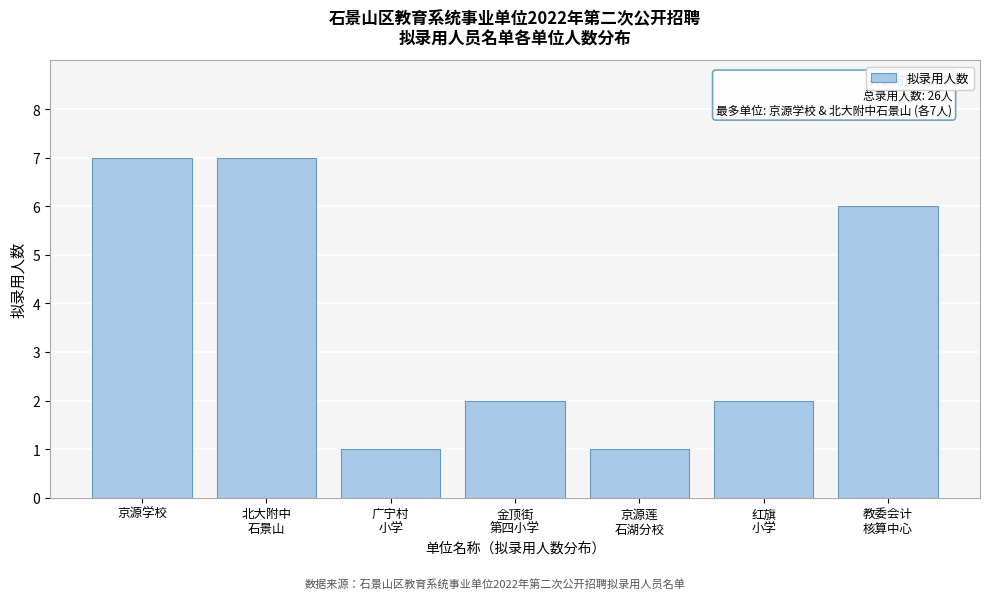

Reading left to right, what are all the values shown in this chart?

7	7	1	2	1	2	6